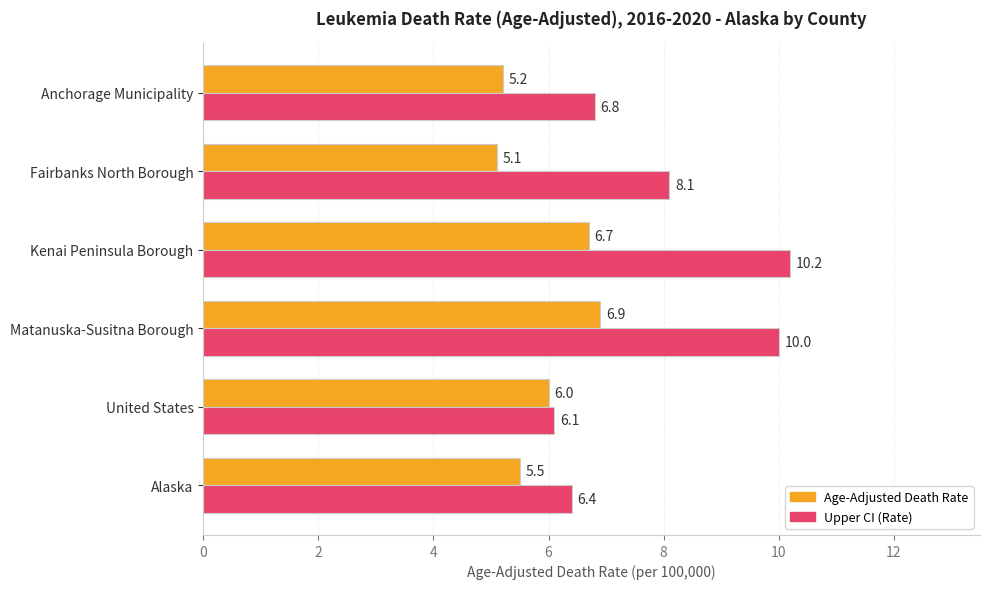

What is the difference between the highest and lowest values at Alaska?

0.9